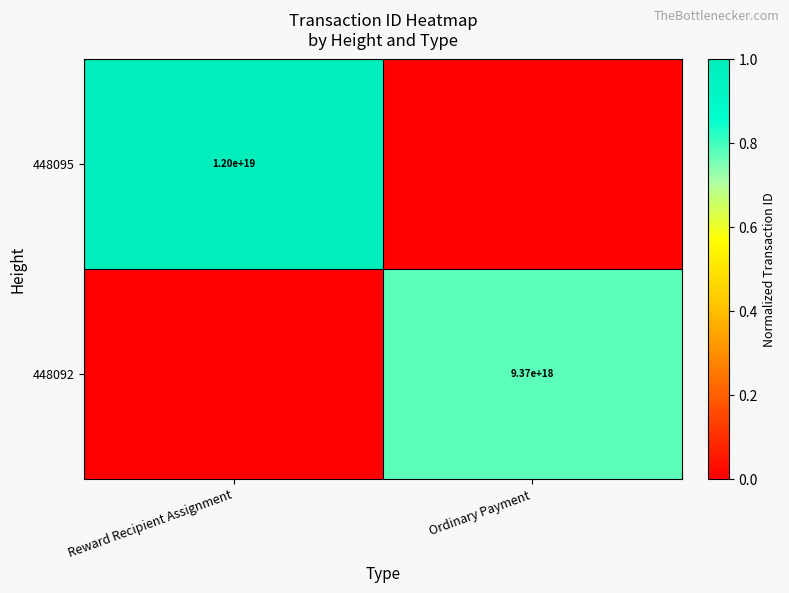

The value of 448092 at Ordinary Payment is 2446402288511806976. True or false?

False